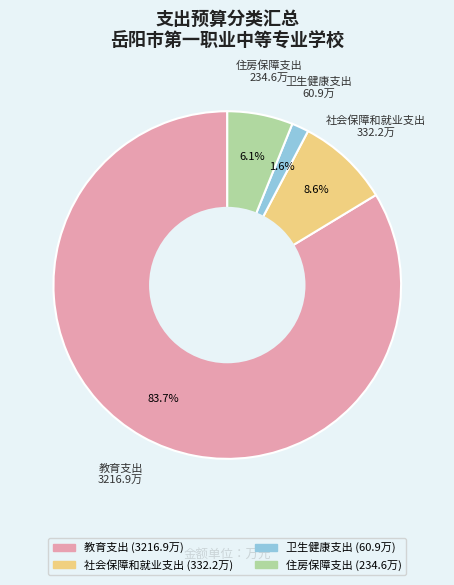

How much of the chart is everything except 社会保障和就业支出?

91.4%